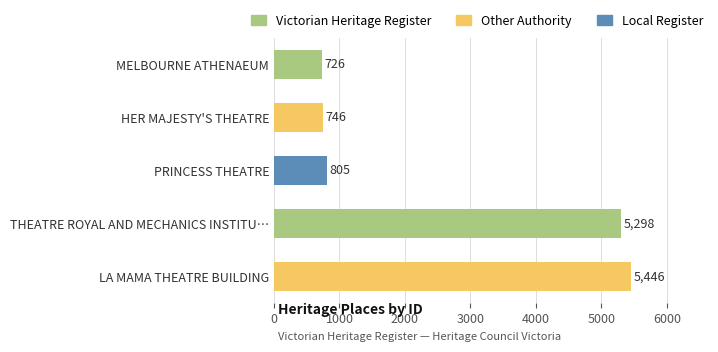

What is the sum of all values?

13021